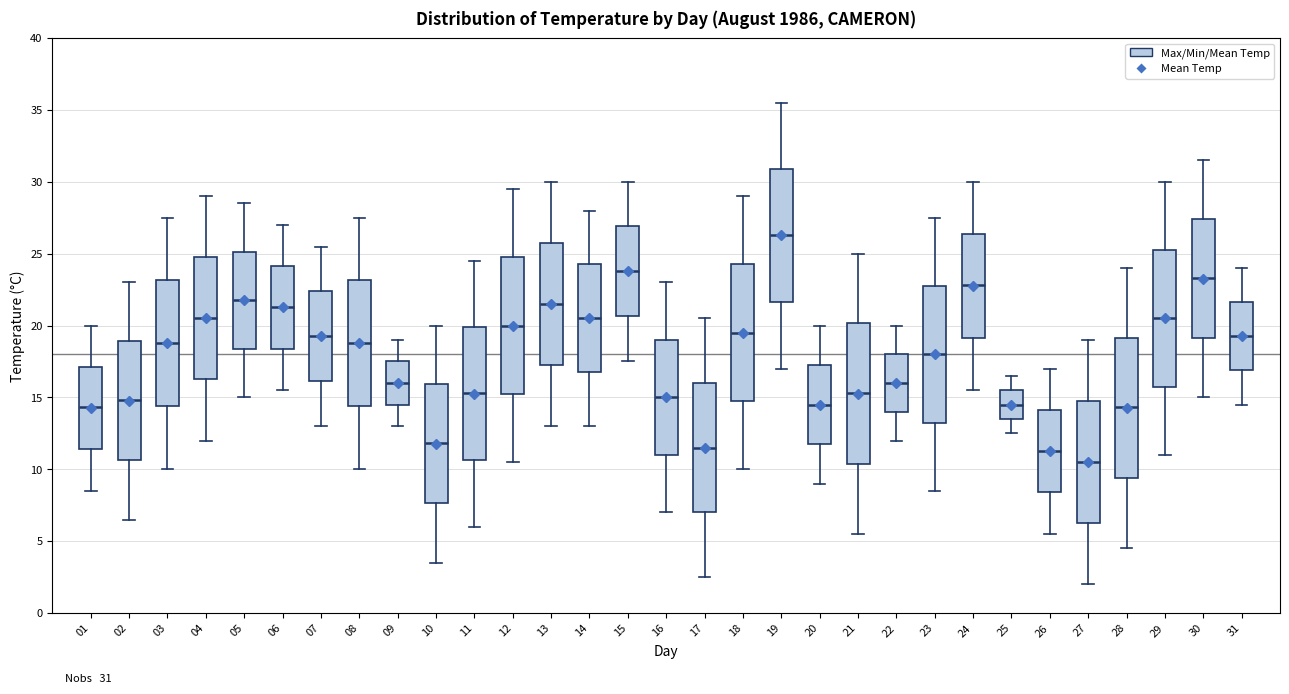

Which box has the highest median line?

19